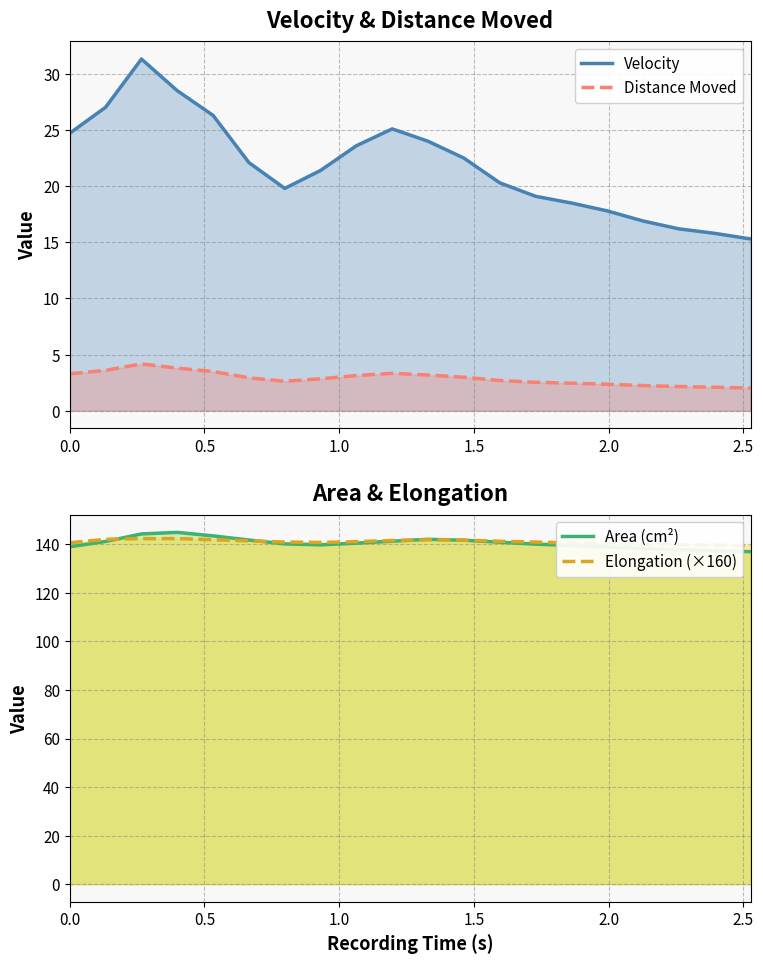

How many times do Elongation (×160) and Area (cm²) cross each other?

4